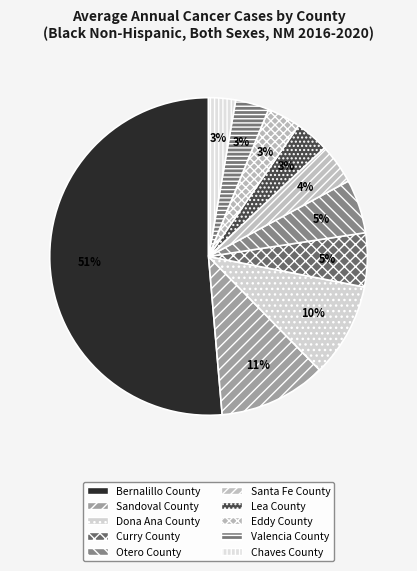

How many slices are in this pie chart?

10